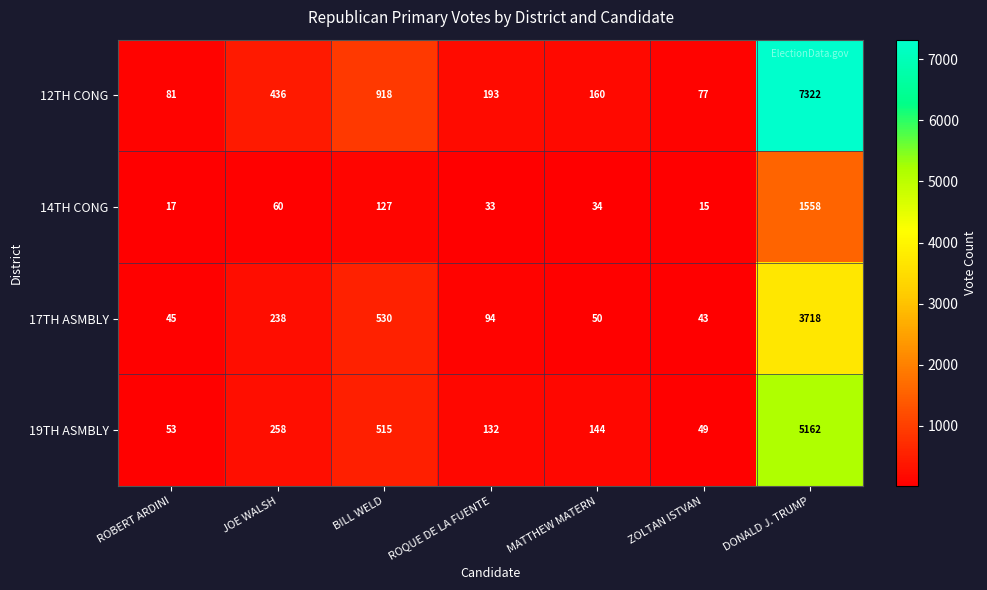

True or false: 17TH ASMBLY has a value of 45 at ROBERT ARDINI.

True